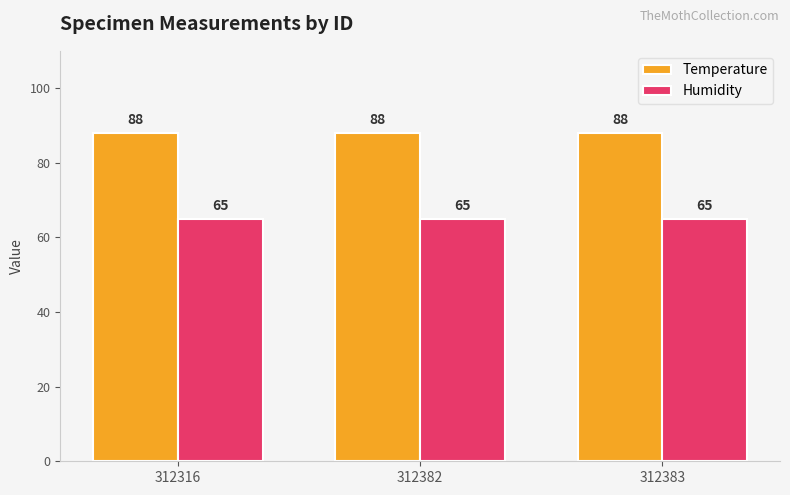

Which series has the largest total across all categories?

Temperature